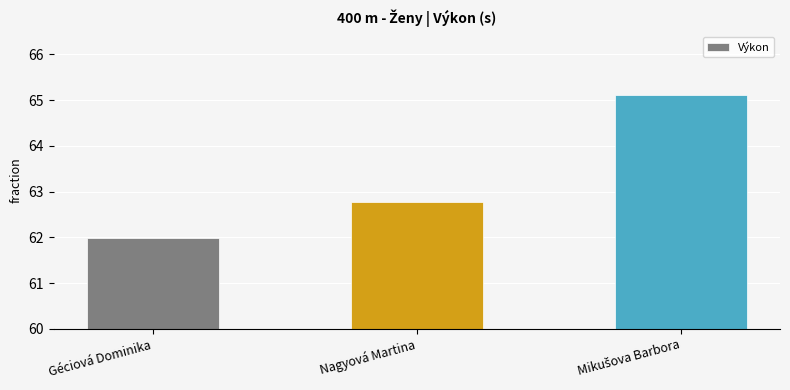

Approximately how many times larger is the value at Nagyová Martina compared to Géciová Dominika?

1.0